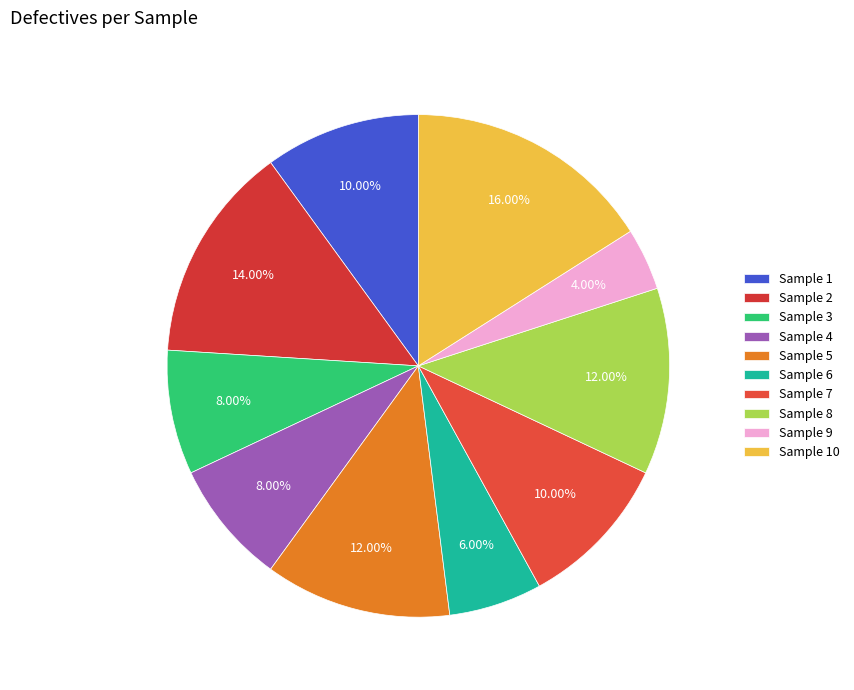

Which slice is the largest?

Sample 10